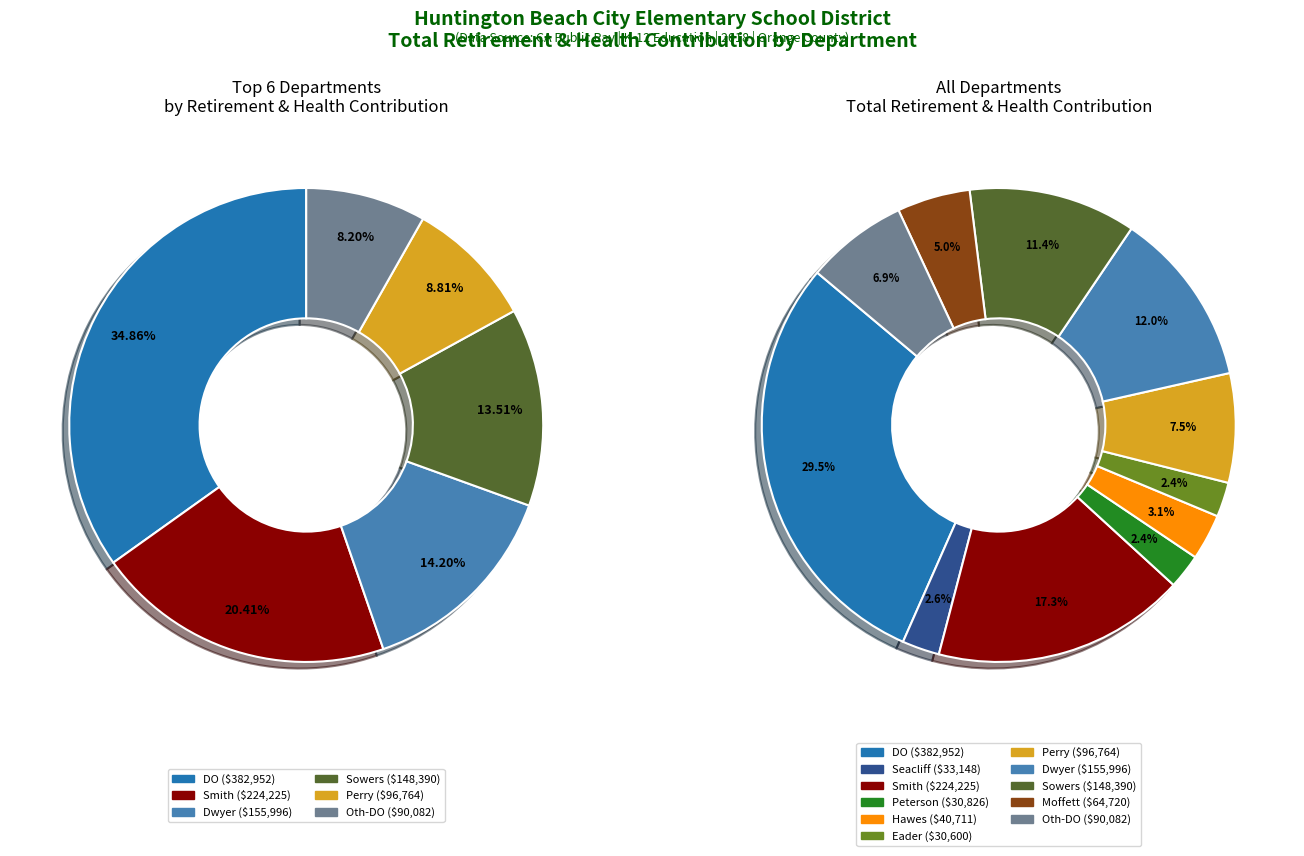

Which slice is the largest?

DO